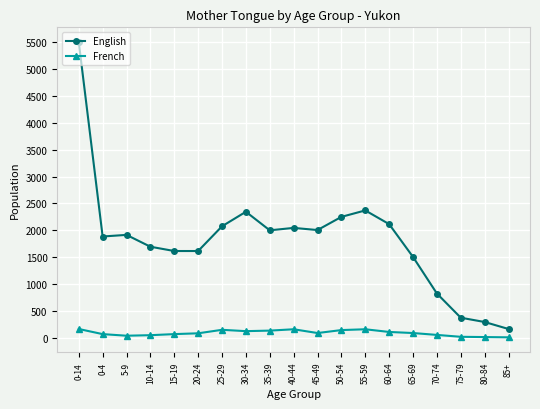

List the series in order of their peak value, highest first.

English, French